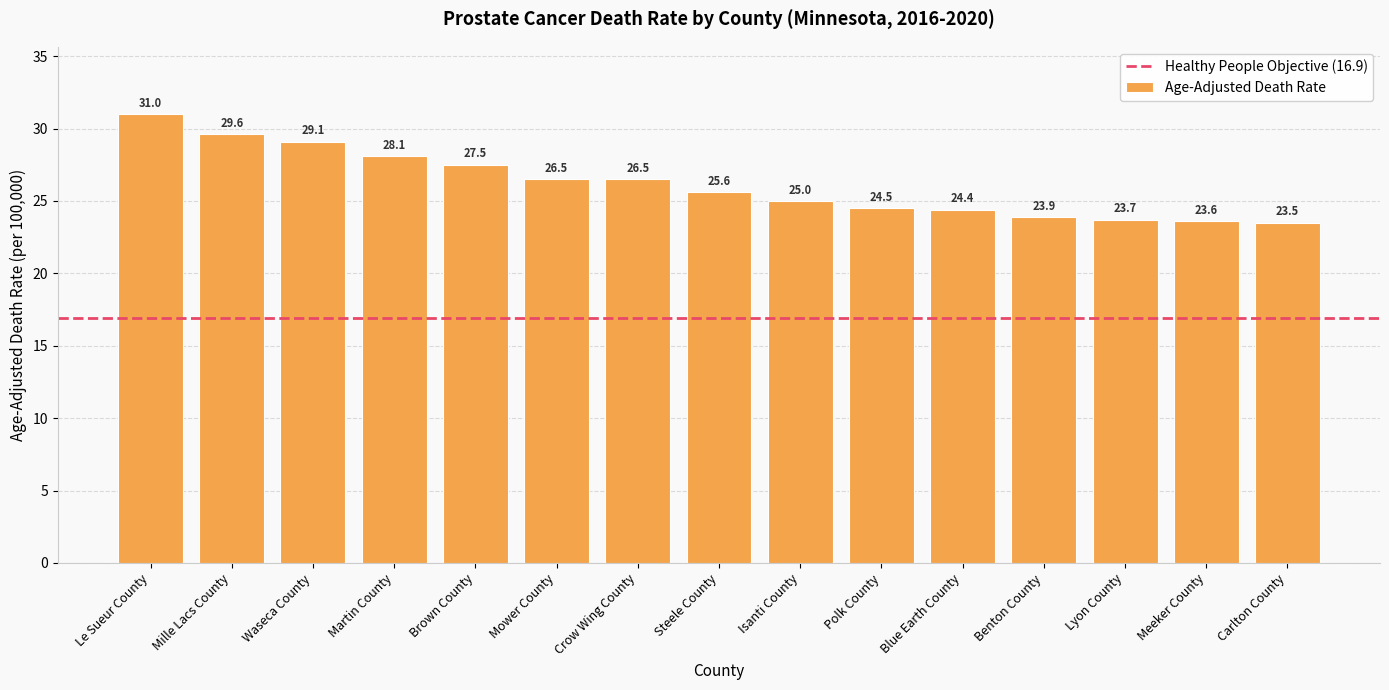

What is the difference between the maximum and minimum values?

7.5